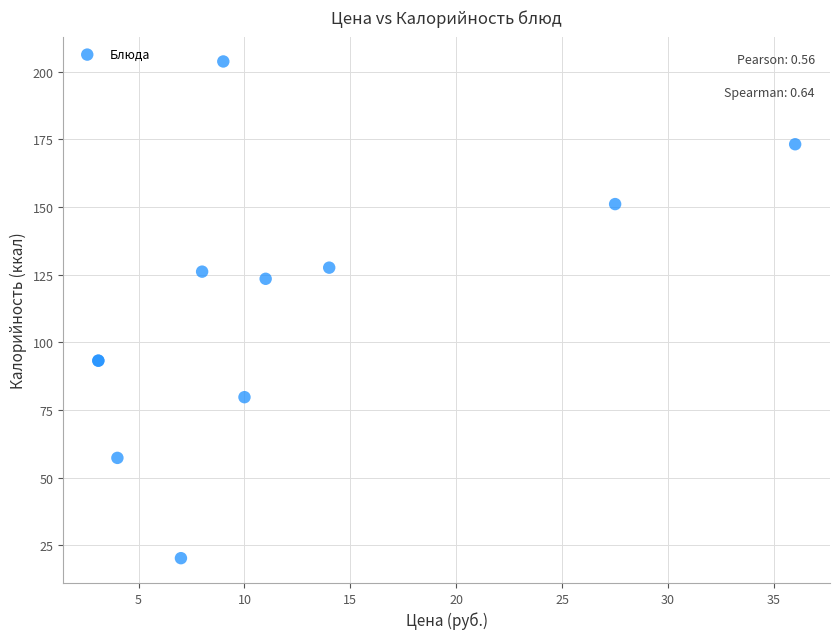

What Y value in the scatter plot is closest to 111?

123.5